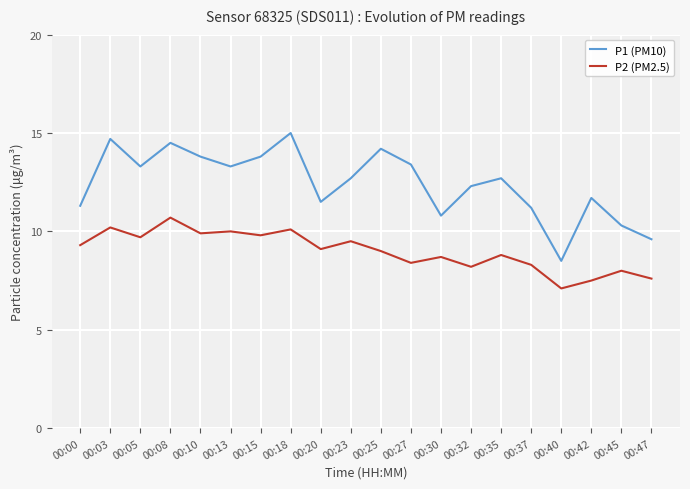

List the series in order of their peak value, lowest first.

P2 (PM2.5), P1 (PM10)